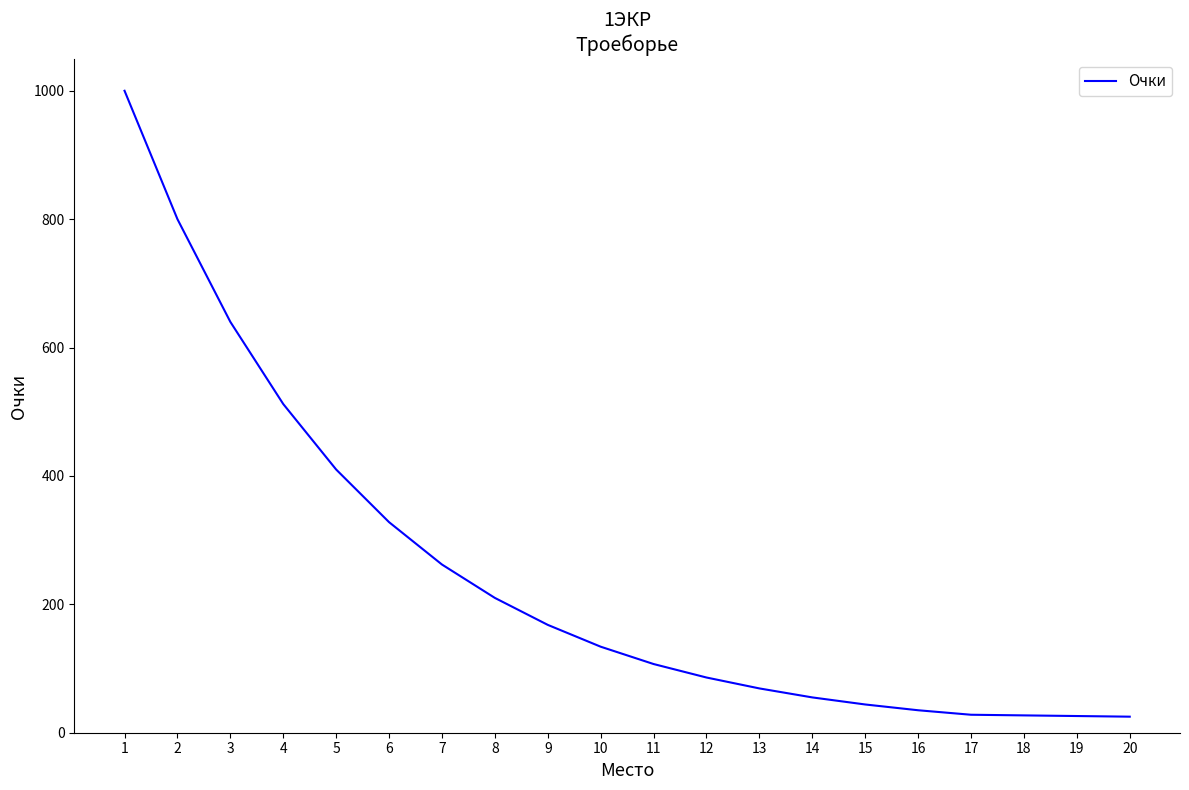

Approximately how many times larger is the value at 15 compared to 20?

1.8